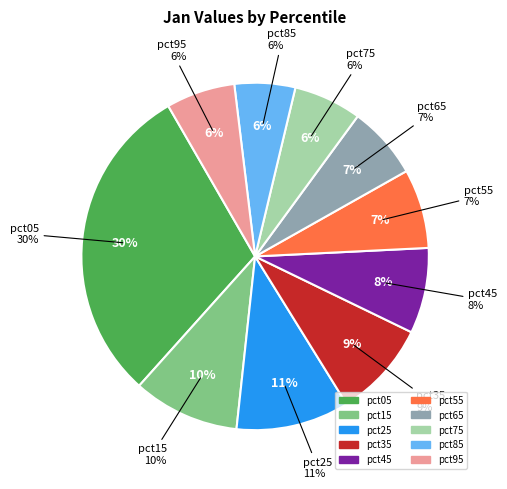

To the nearest percent, what portion does pct95 represent?

6%